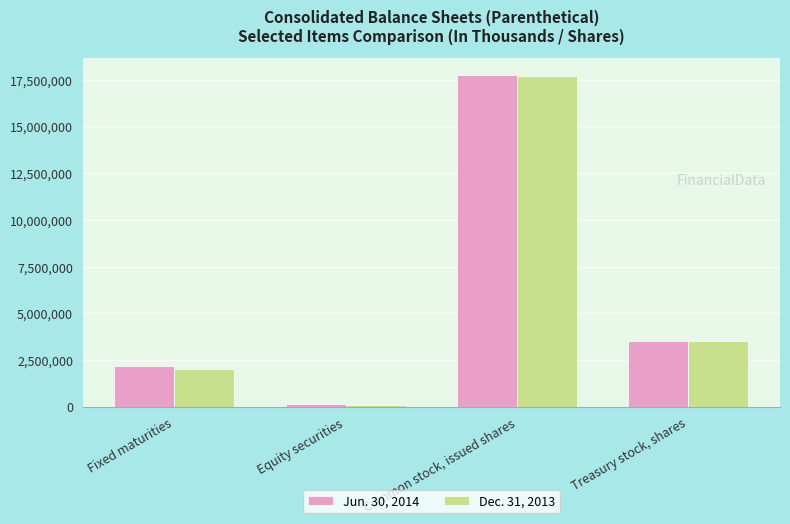

Between Common stock, issued shares and Treasury stock, shares, which series saw the biggest shift?

Jun. 30, 2014